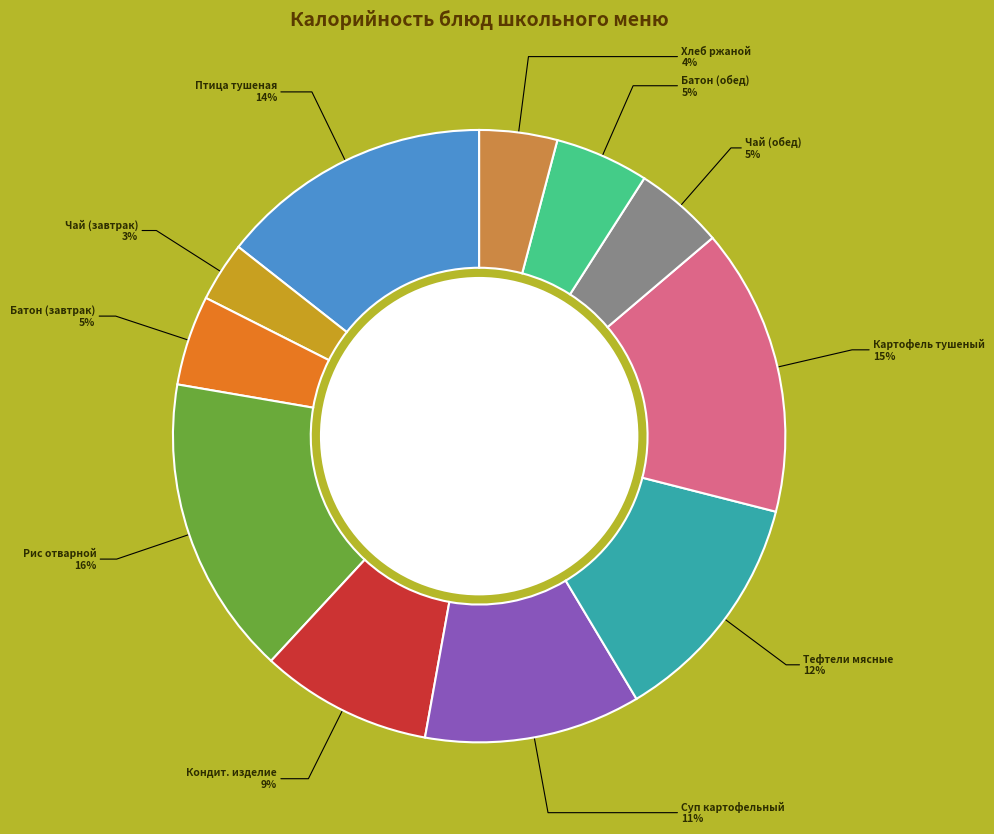

Does Хлеб ржаной account for over 50% of the chart?

No